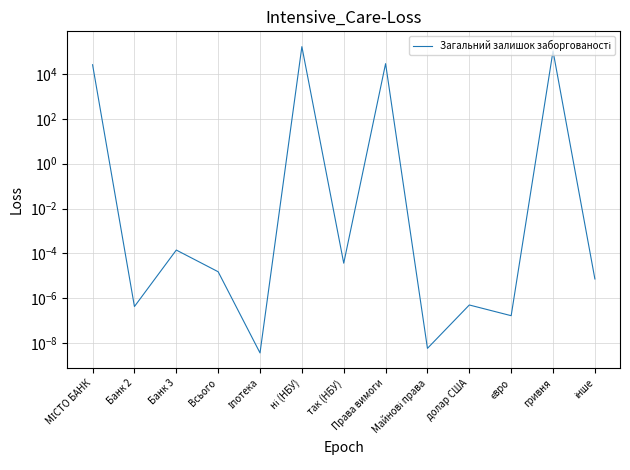

At which category does the data reach its first local peak?

Банк 3